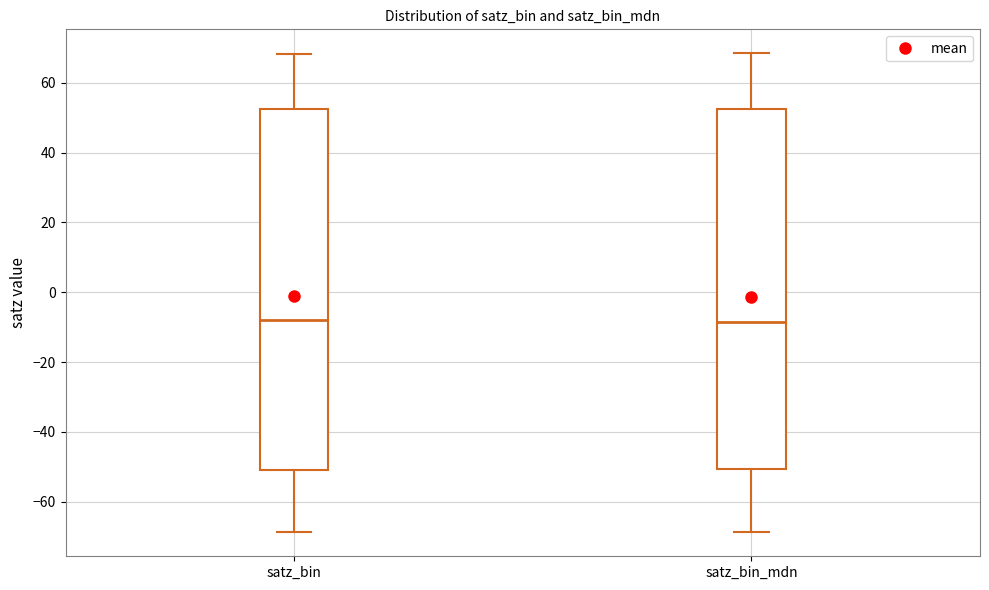

Reading left to right, read every box against the y-axis: the position of its median line, the range the box covers, and the ends of its whiskers. The values are not printed on the chart, so give them approximately, as read against the axis.

satz_bin: median -8, box -50 to 52, whiskers -68 to 68
satz_bin_mdn: median -8, box -50 to 52, whiskers -68 to 68